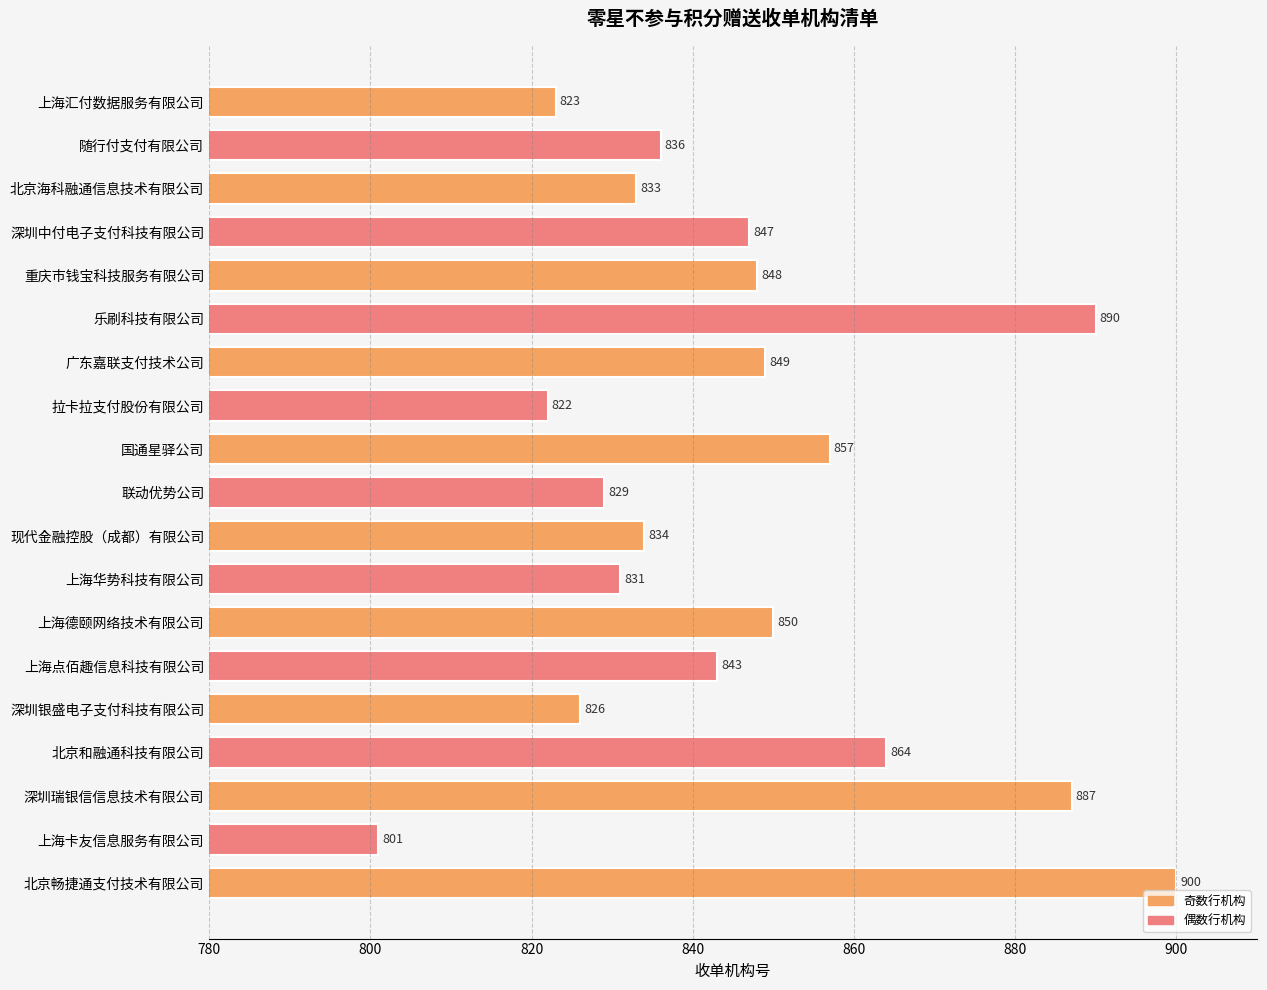

Which label corresponds to the largest value in the chart?

北京畅捷通支付技术有限公司